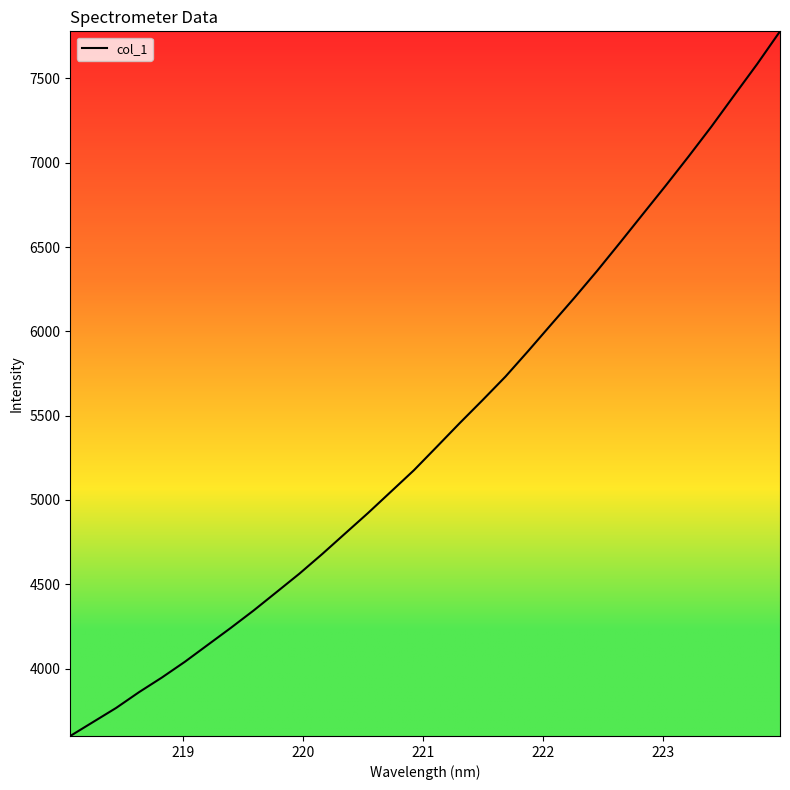

What is the maximum value shown in the chart?

7779.2